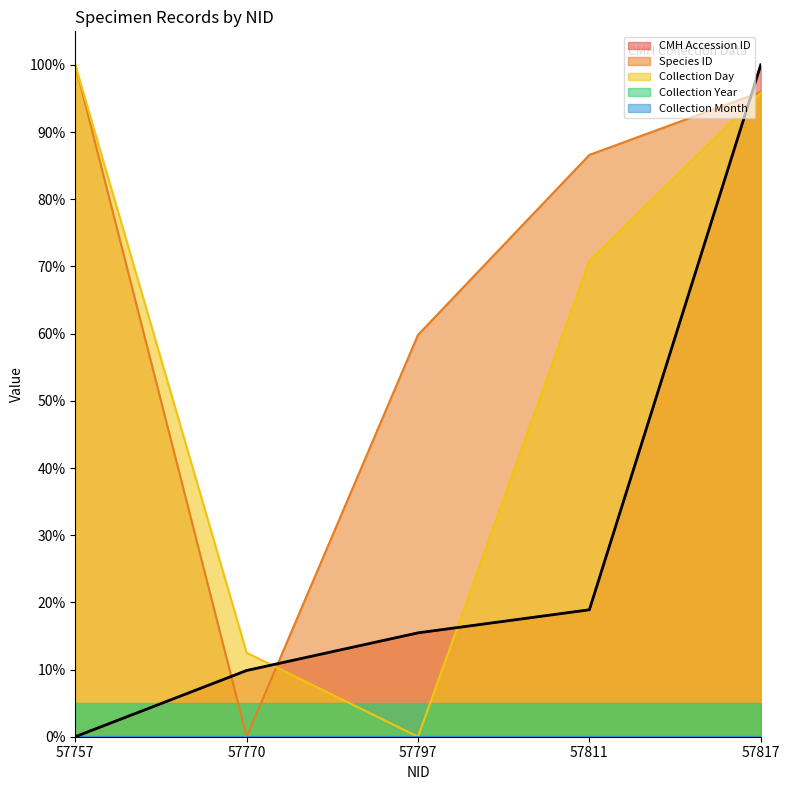

Rank the categories by CMH Accession ID value from lowest to highest.

57757, 57770, 57797, 57811, 57817